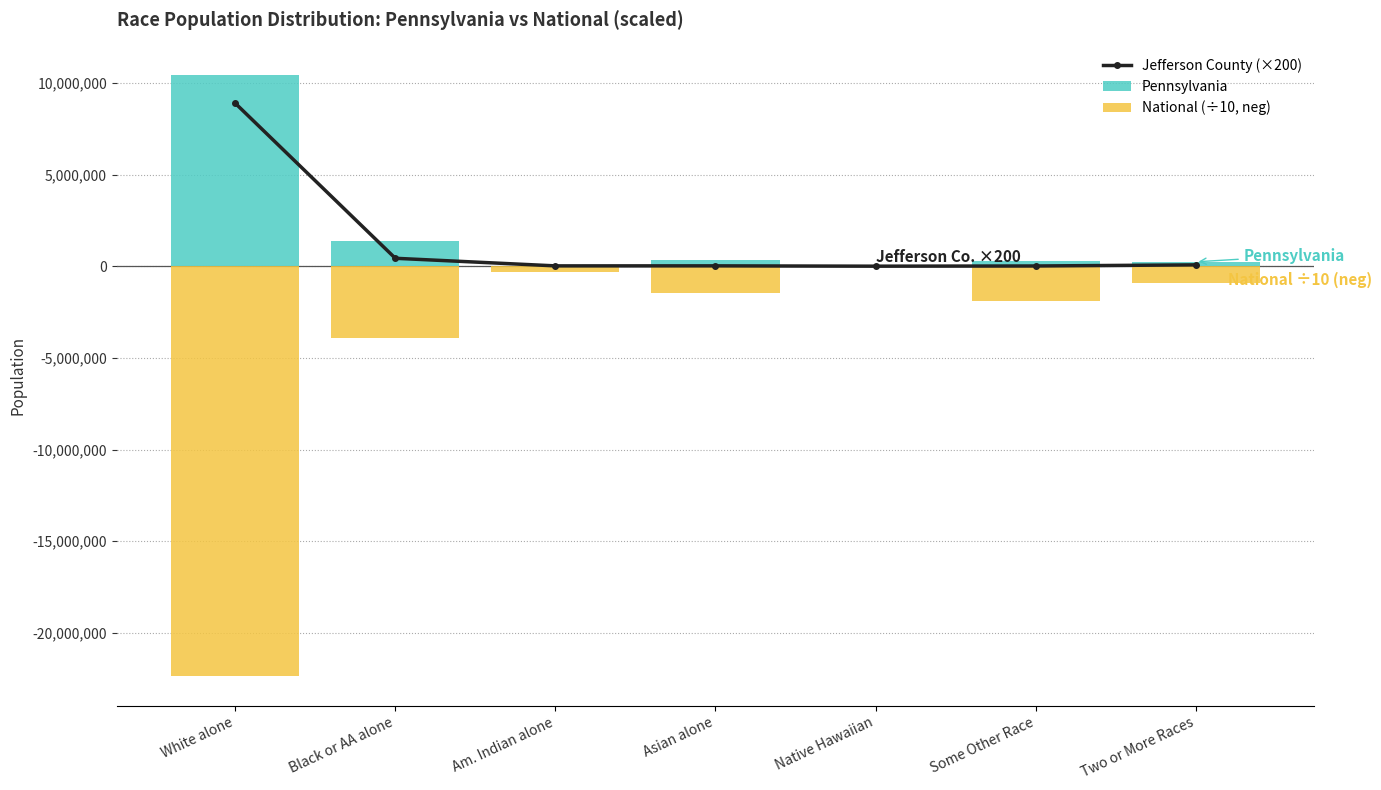

What position from the left is Native Hawaiian?

5